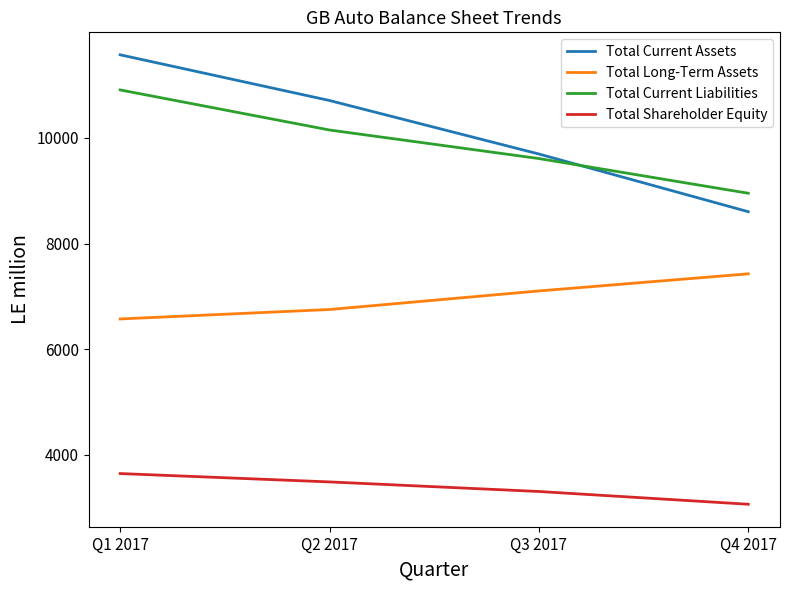

Read the Total Long-Term Assets value at Q4 2017.

7427.4